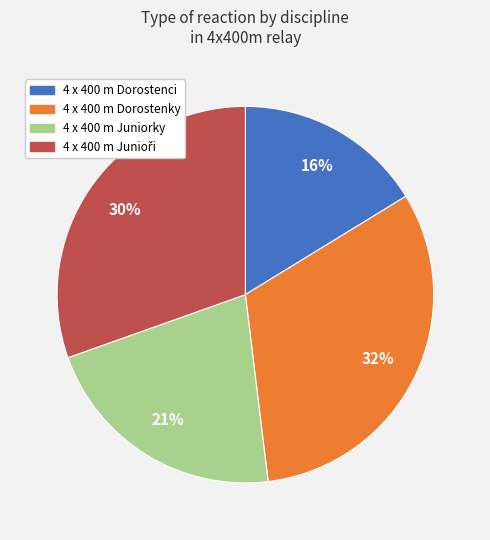

Count the number of slices in the pie.

4